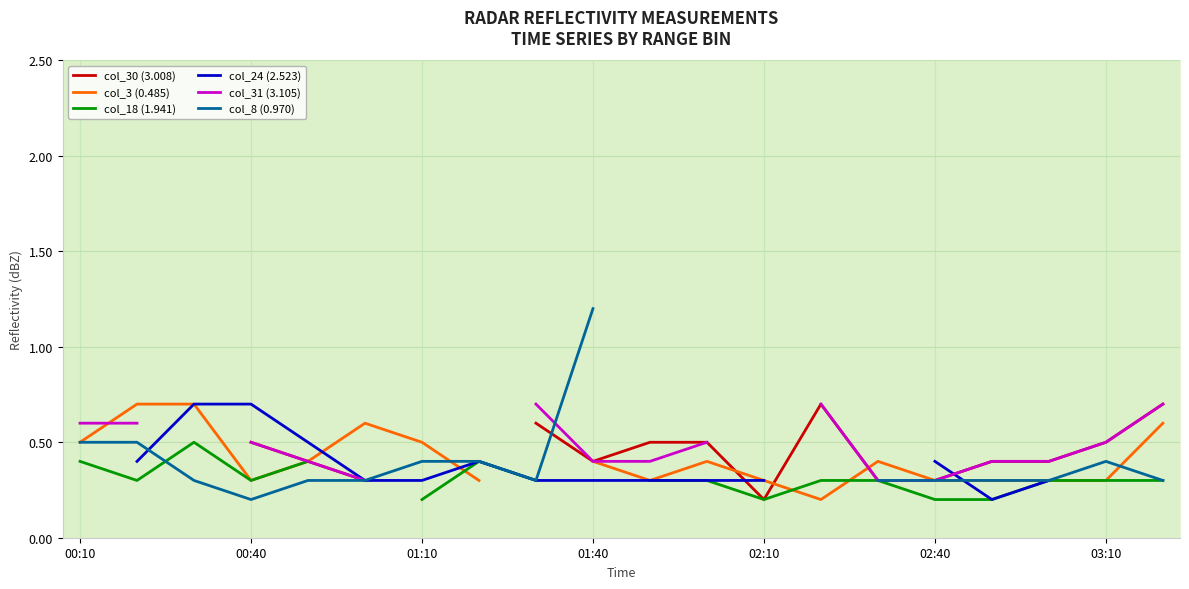

How many values in col_24 (2.523) are above zero?

15